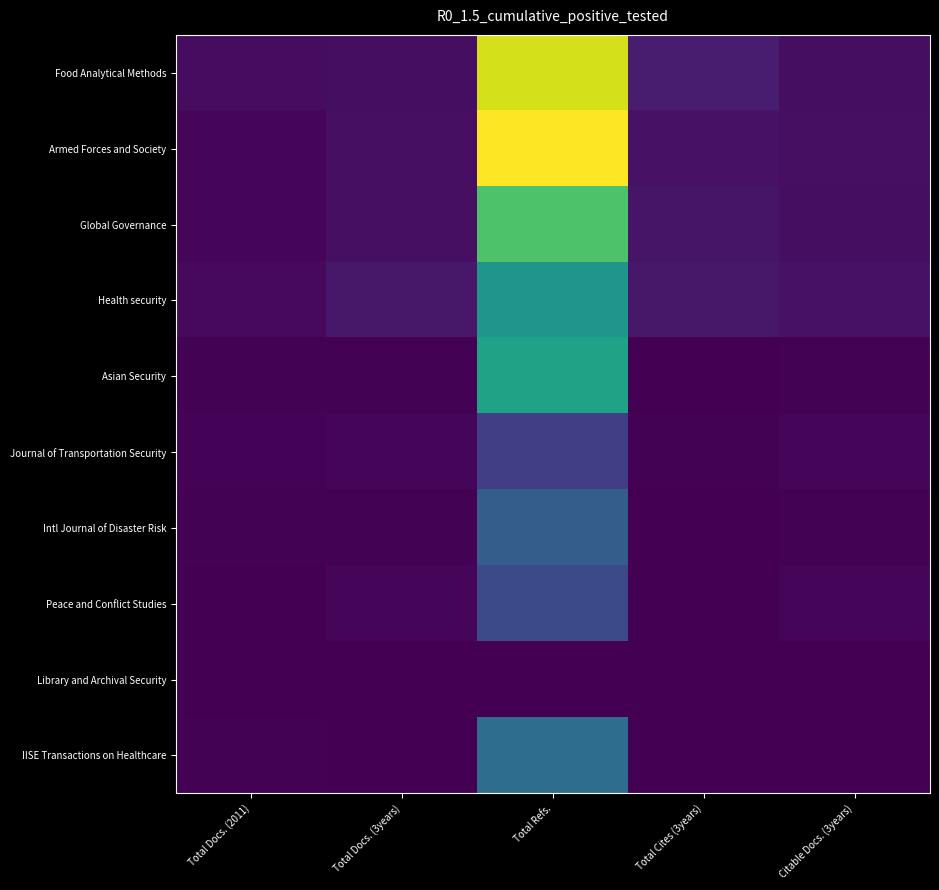

Between Citable Docs. (3years) and Total Docs. (2011), which is larger?

Citable Docs. (3years)